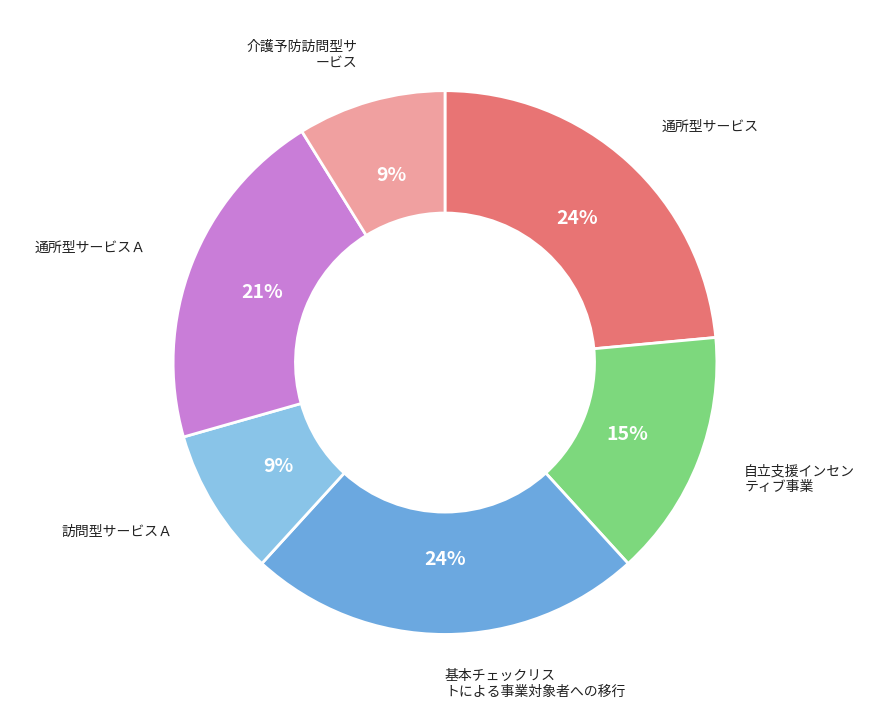

Is there any slice that represents more than half of the pie?

No